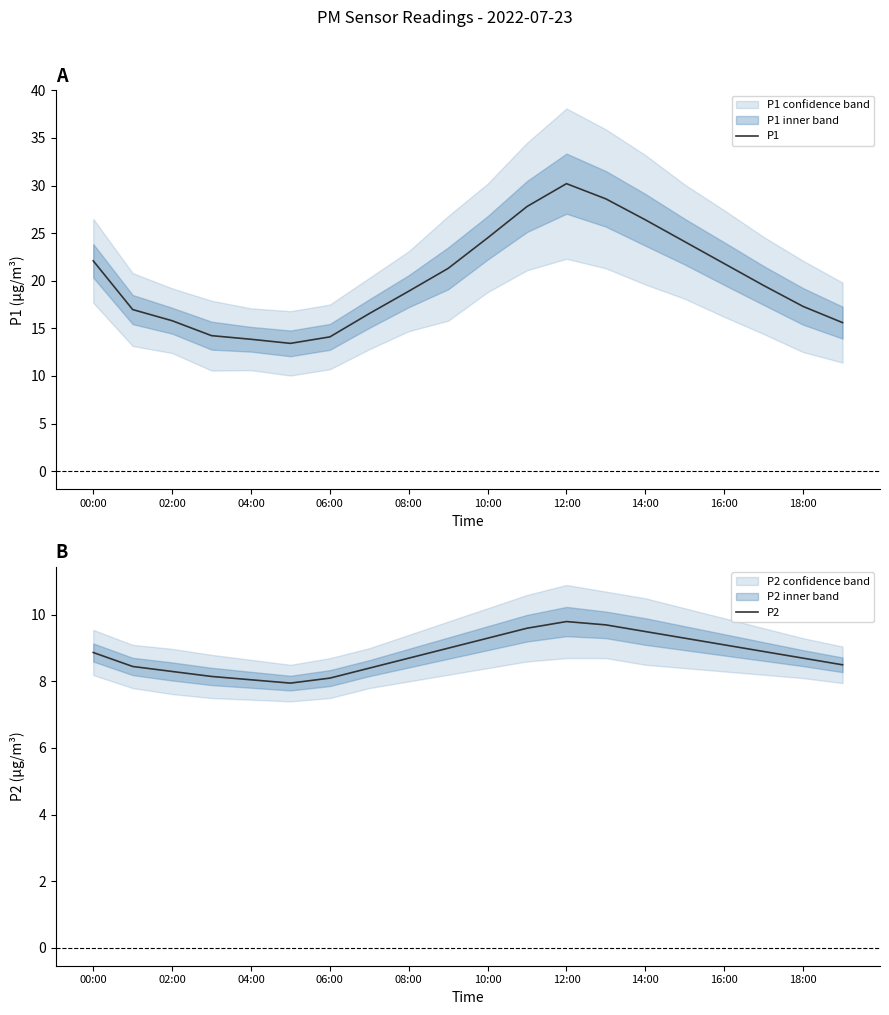

The P1 series shows 28.6 at 13. True or false?

True